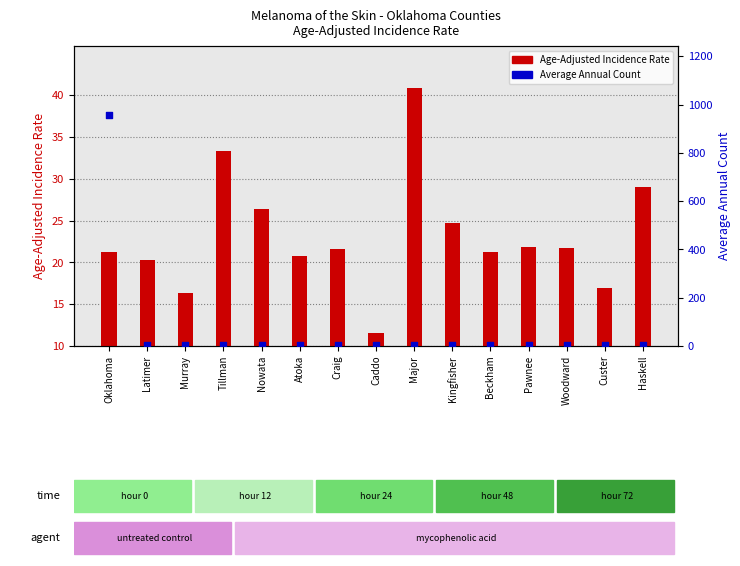

Which series has the largest Y range (max minus min)?

Average Annual Count